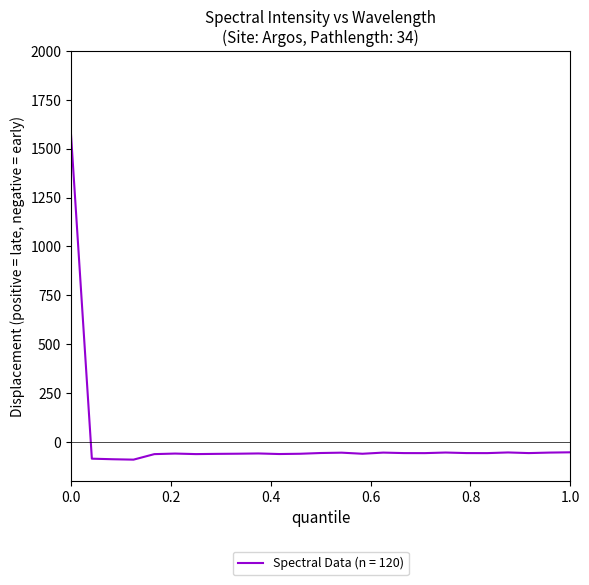

What is the smallest value displayed?

-90.8